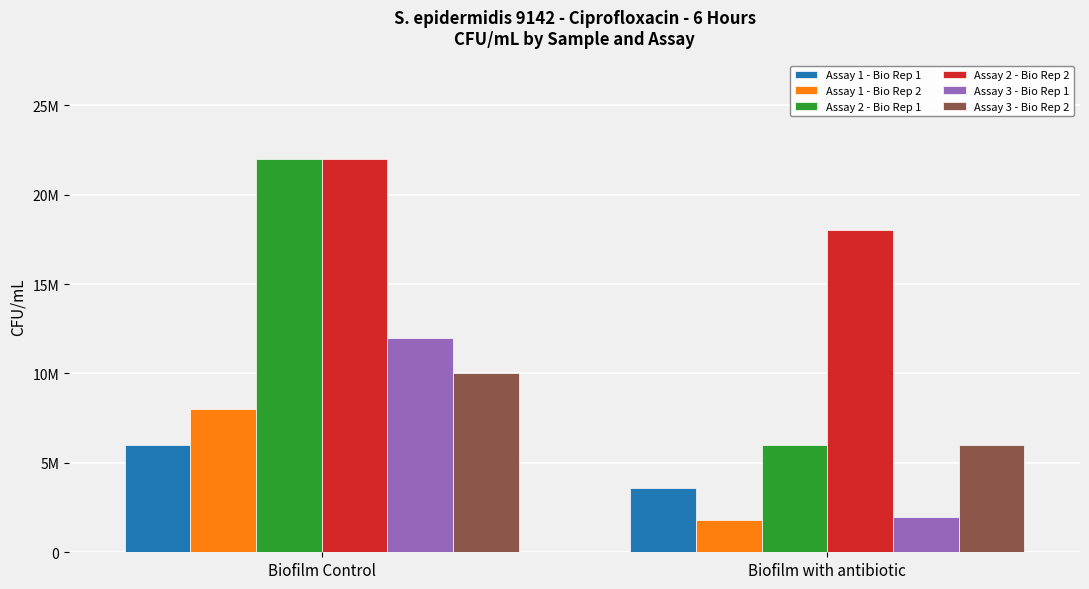

What is the value of the Assay 2 - Bio Rep 2 bar at the 1st from the left?

22000000